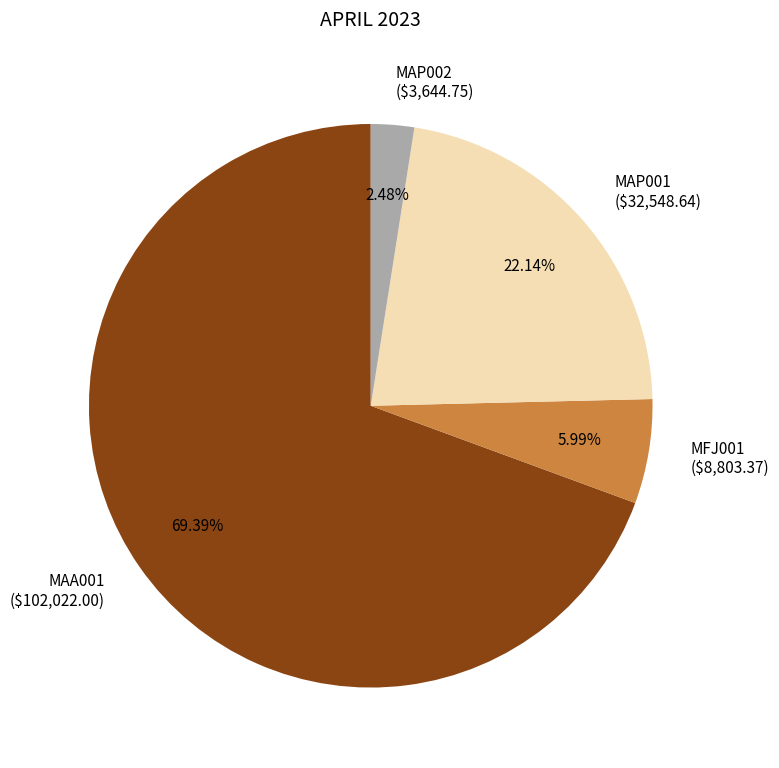

True or false: MAP001 accounts for 31% of the total.

False